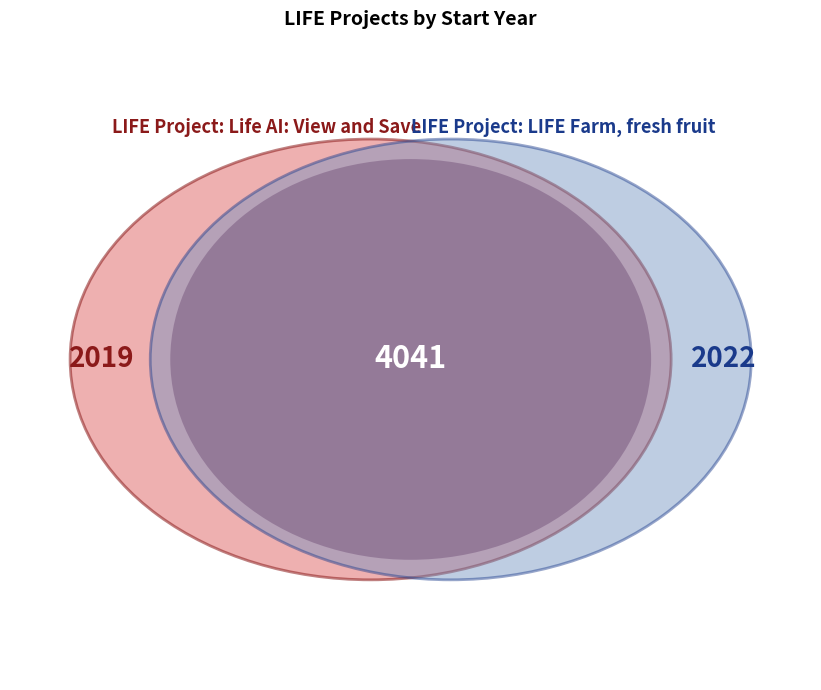

The LIFE Project: LIFE Farm, fresh fruit slice represents 63% of the pie. True or false?

False